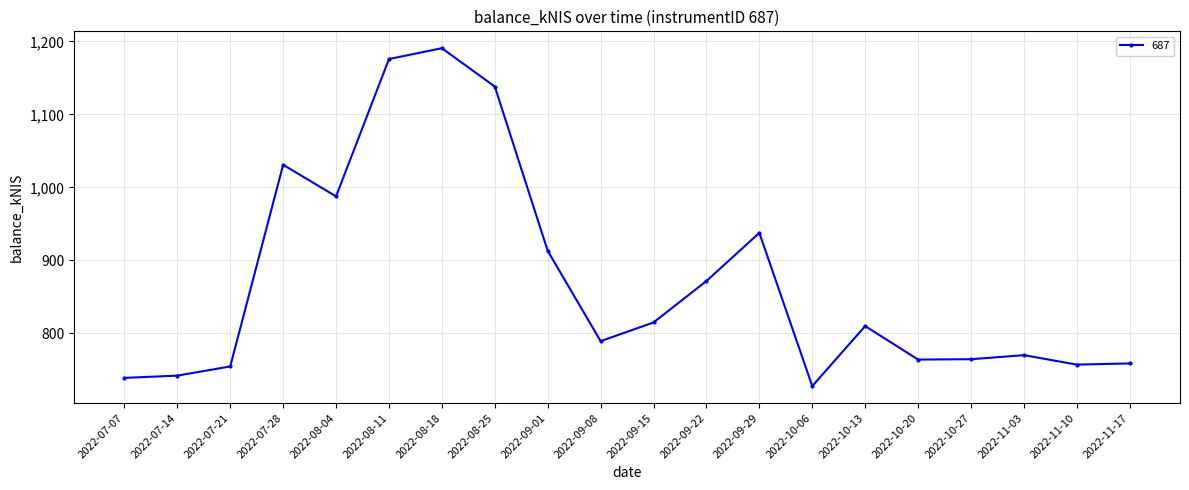

Is this an area chart (filled region under the line)?

No